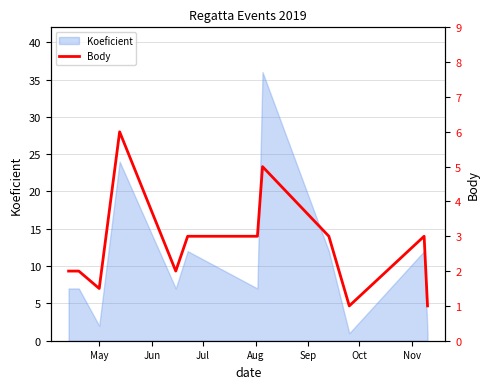

What is the highest value of the Koeficient series?

36